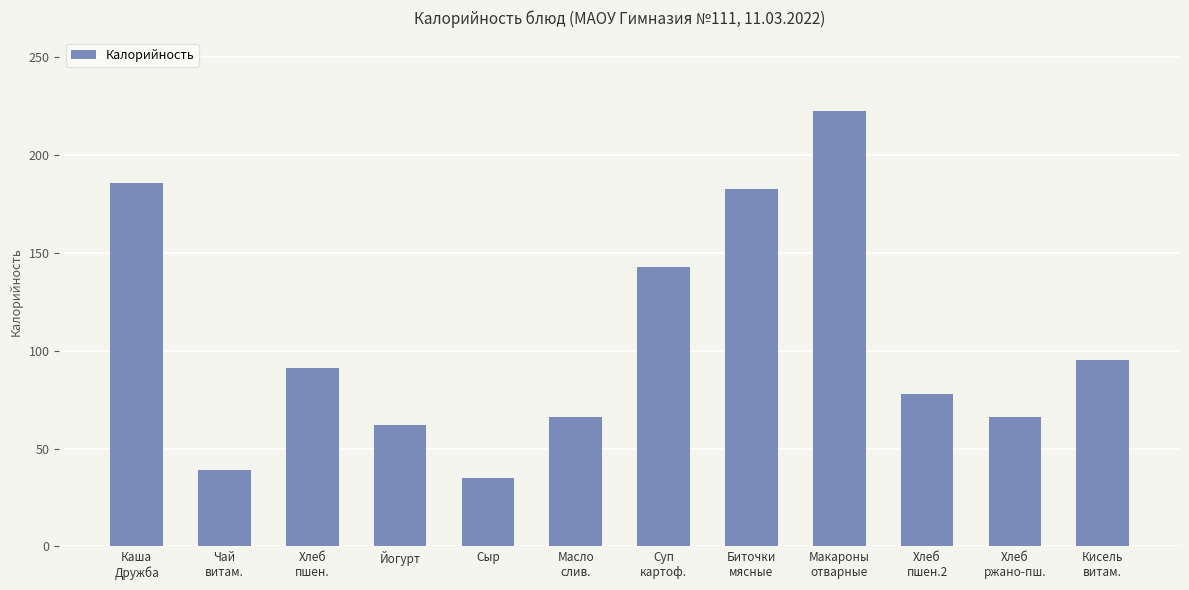

What is the smallest value displayed?

35.0